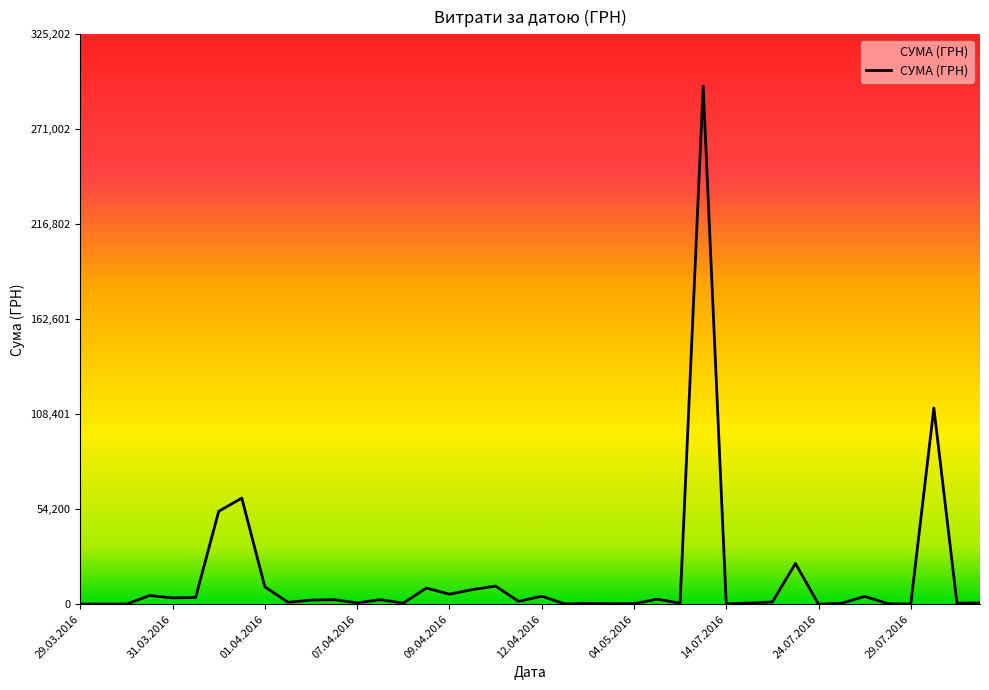

What is the greatest value displayed?

295638.6